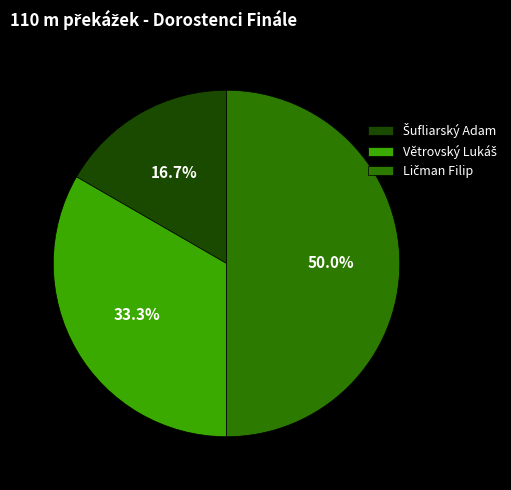

How many slices are in this pie chart?

3